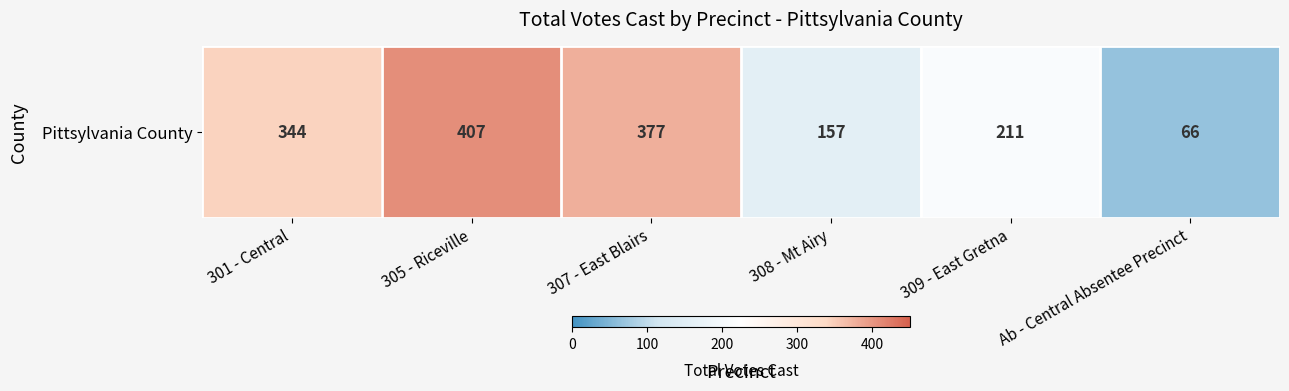

Reading left to right, list all the values displayed in this chart.

301 - Central=344	305 - Riceville=407	307 - East Blairs=377	308 - Mt Airy=157	309 - East Gretna=211	Ab - Central Absentee Precinct=66